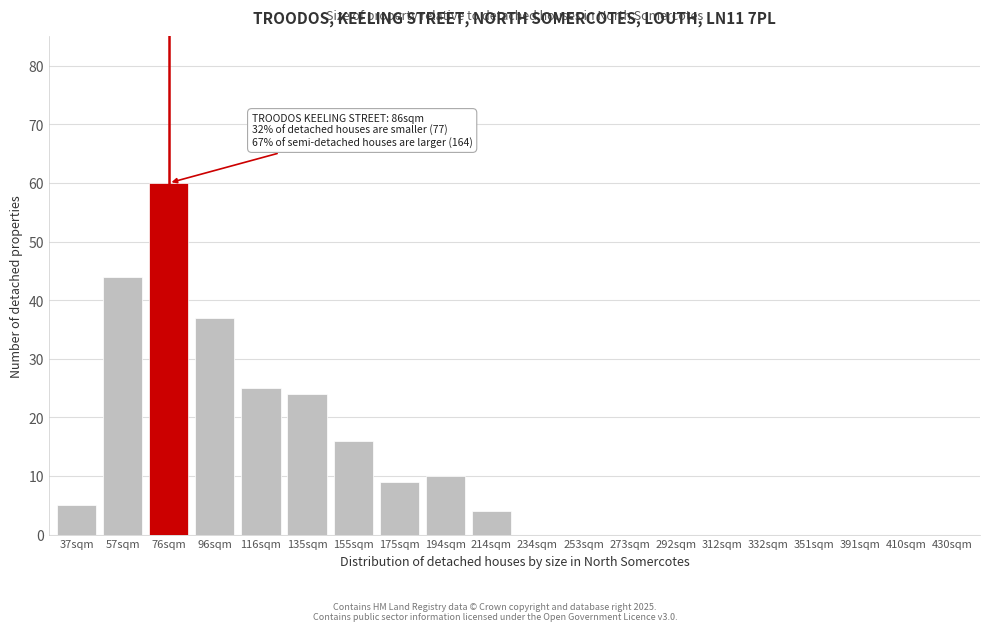

Reading left to right, transcribe all the data shown in this chart.

37sqm=5	57sqm=44	76sqm=60	96sqm=37	116sqm=25	135sqm=24	155sqm=16	175sqm=9	194sqm=10	214sqm=4	234sqm=0	253sqm=0	273sqm=0	292sqm=0	312sqm=0	332sqm=0	351sqm=0	391sqm=0	410sqm=0	430sqm=0